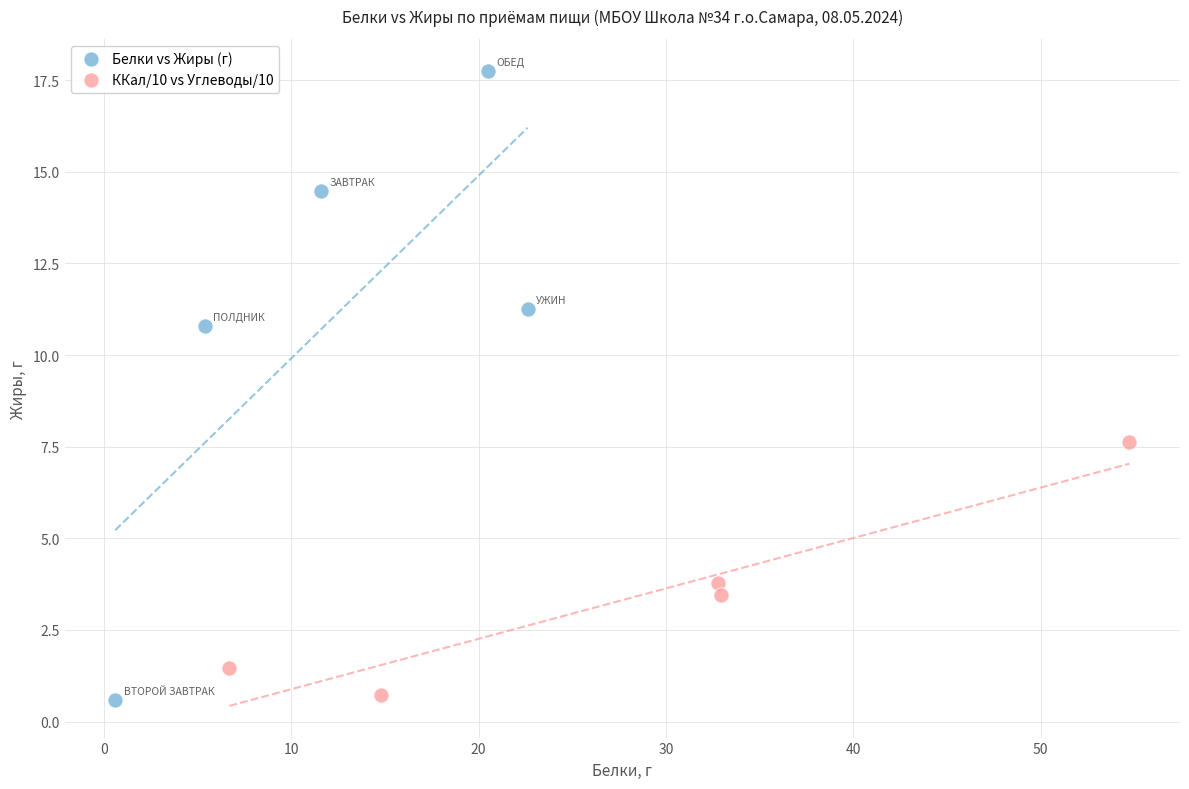

What are all the series names shown in the legend?

Белки vs Жиры (г), ККал/10 vs Углеводы/10